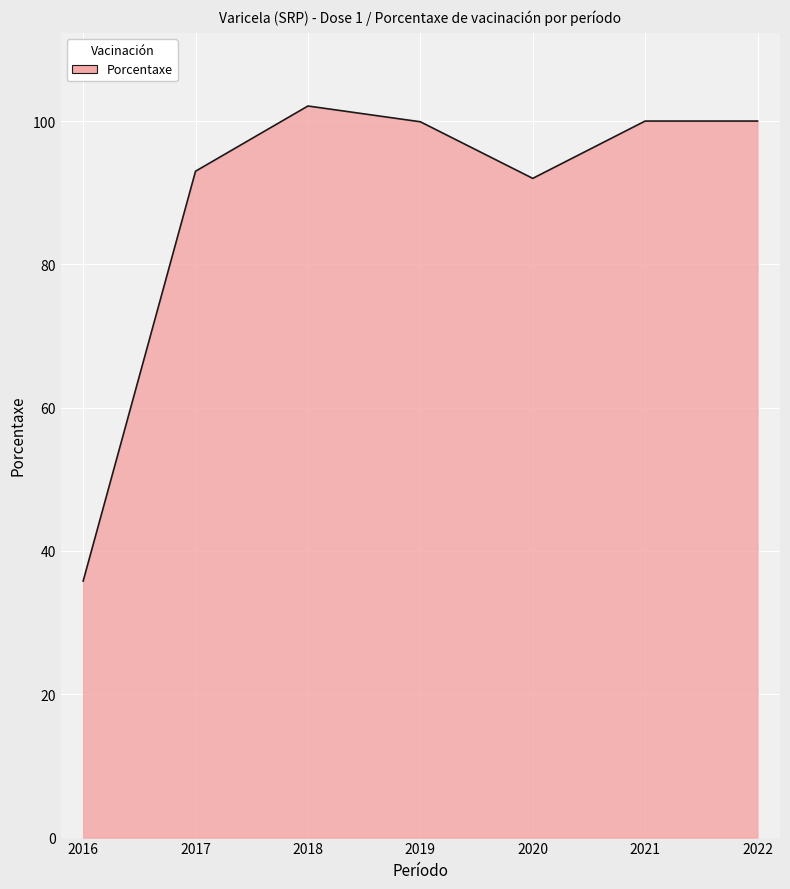

What is the change in value from 2020 to 2021?

+8.0